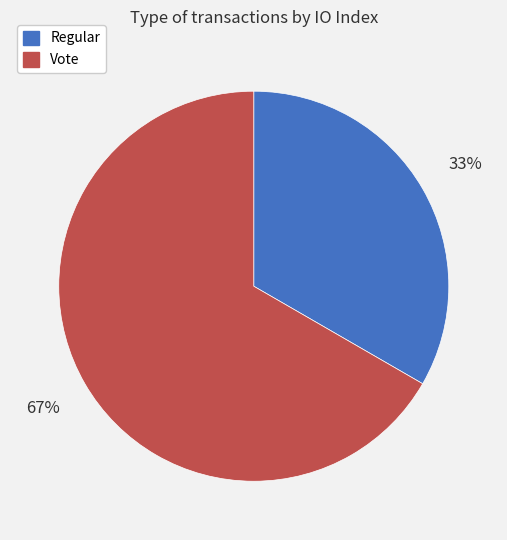

Does any single category account for the majority?

Yes